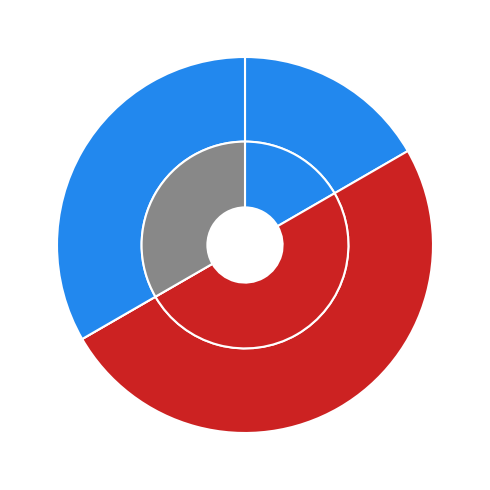

Is it true that 265548 is 33% of the pie?

True